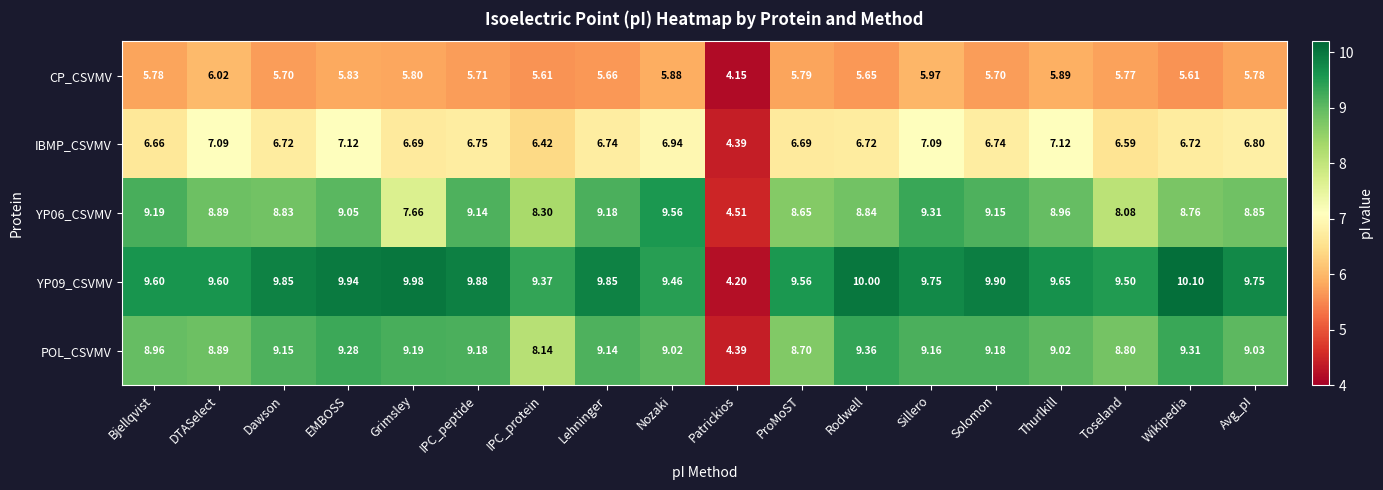

Is the value of YP06_CSVMV at Sillero greater than the value of CP_CSVMV at IPC_peptide?

Yes